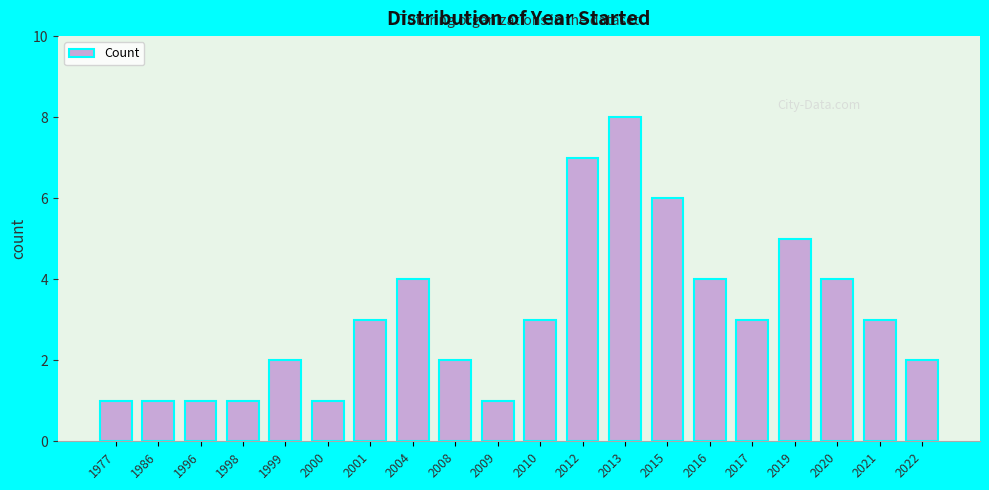

Reading left to right, list all the values displayed in this chart.

1	1	1	1	2	1	3	4	2	1	3	7	8	6	4	3	5	4	3	2